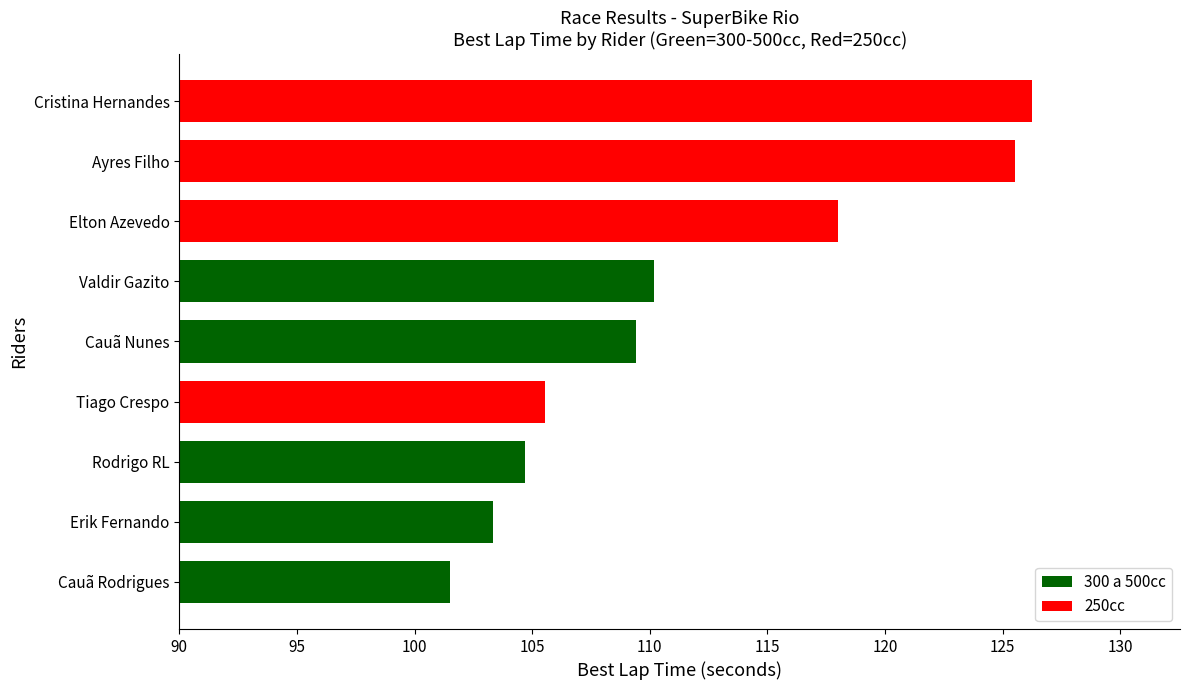

The value at Cauã Rodrigues is 180.2. True or false?

False